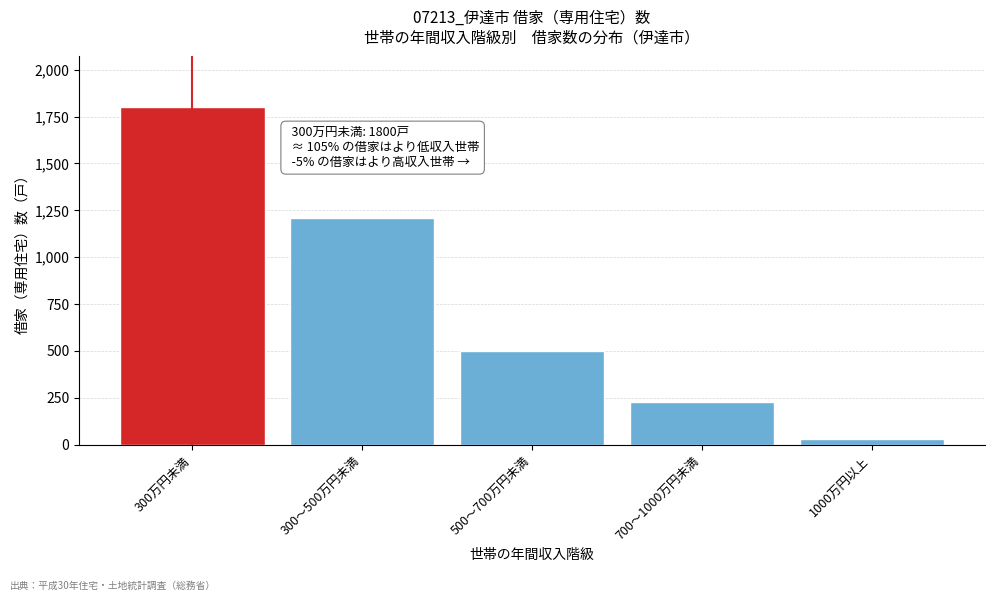

Reading left to right, transcribe all the data shown in this chart.

1800	1210	500	230	30